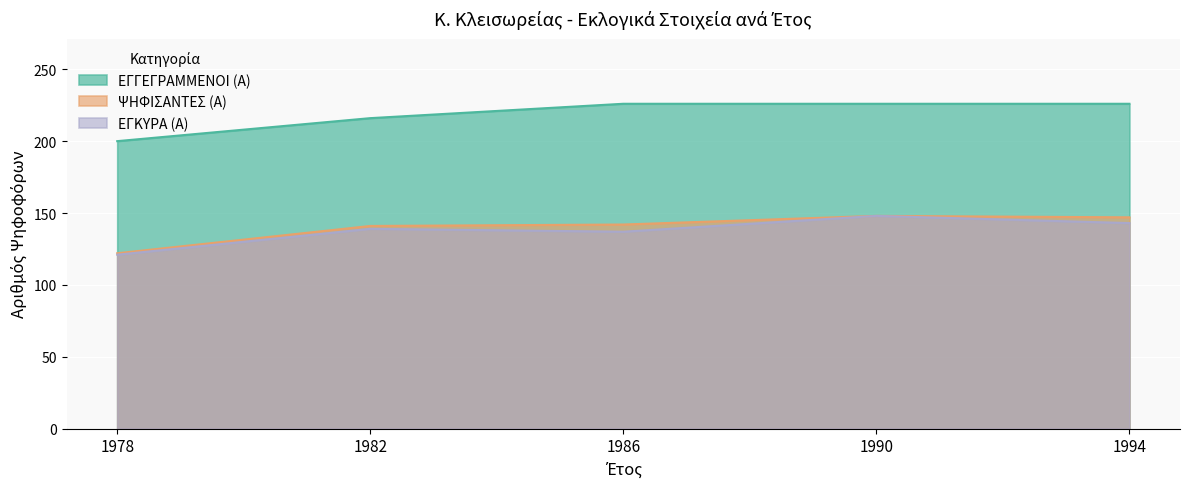

What are all the series names shown in the legend?

ΕΓΓΕΓΡΑΜΜΕΝΟΙ (Α), ΨΗΦΙΣΑΝΤΕΣ (Α), ΕΓΚΥΡΑ (Α)